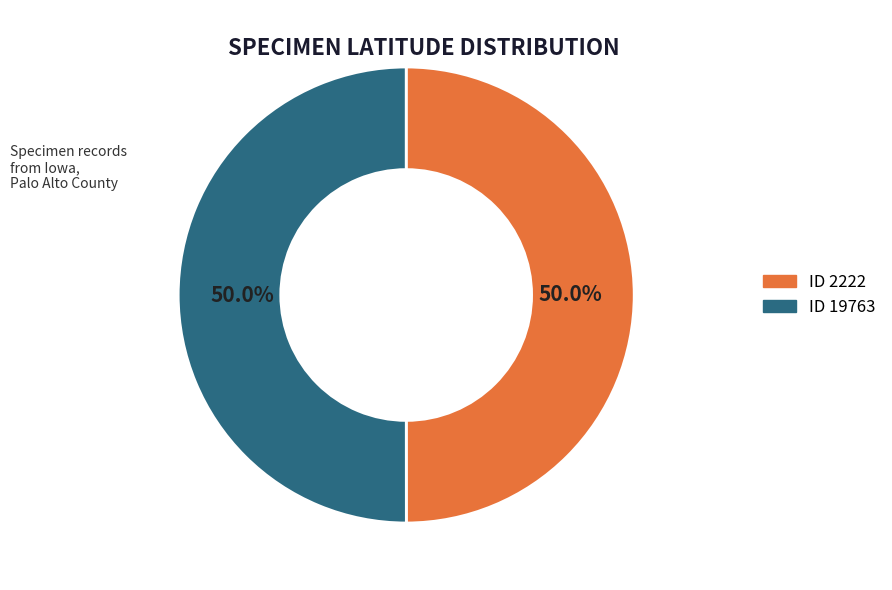

Rank the categories by value from highest to lowest.

19763, 2222